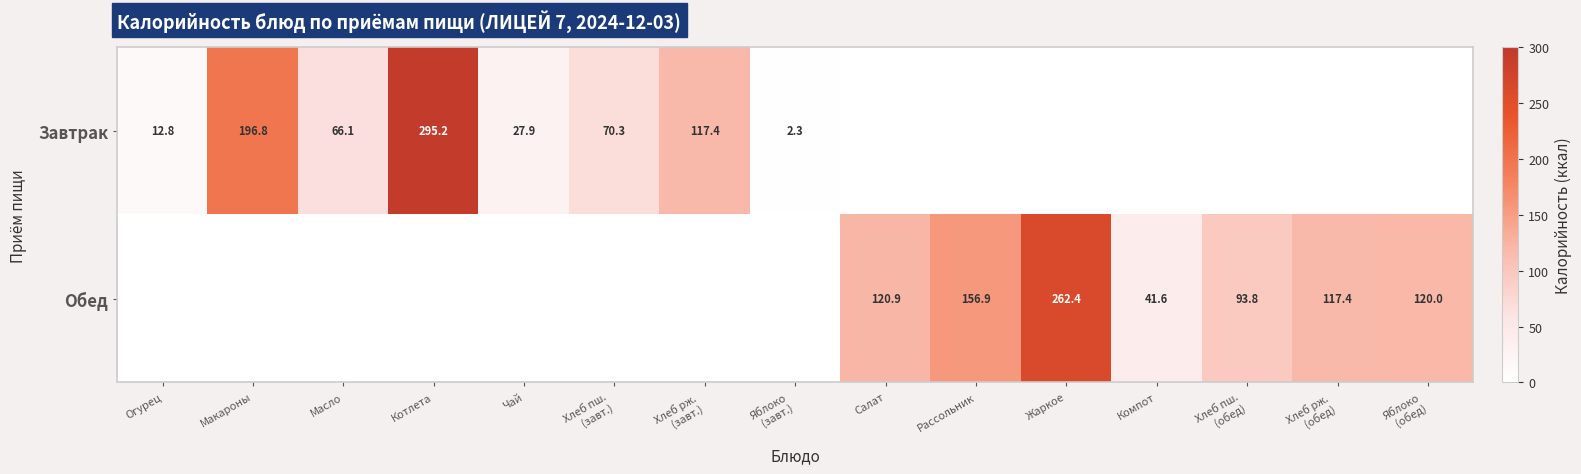

True or false: Завтрак has a value of 40.2 at Масло.

False